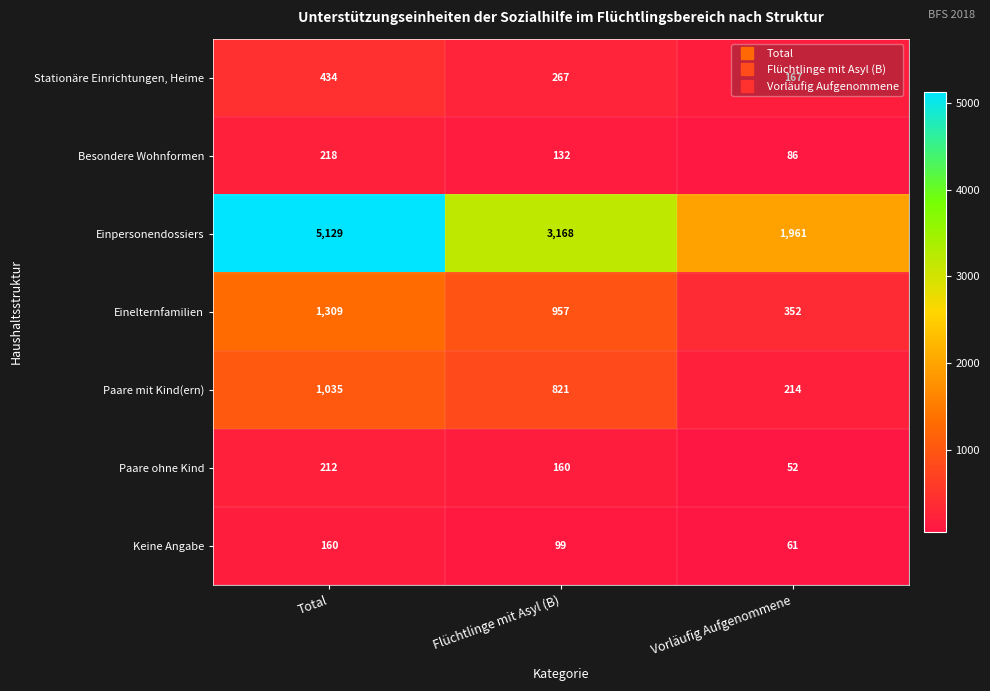

How many categories are shown in the chart?

3